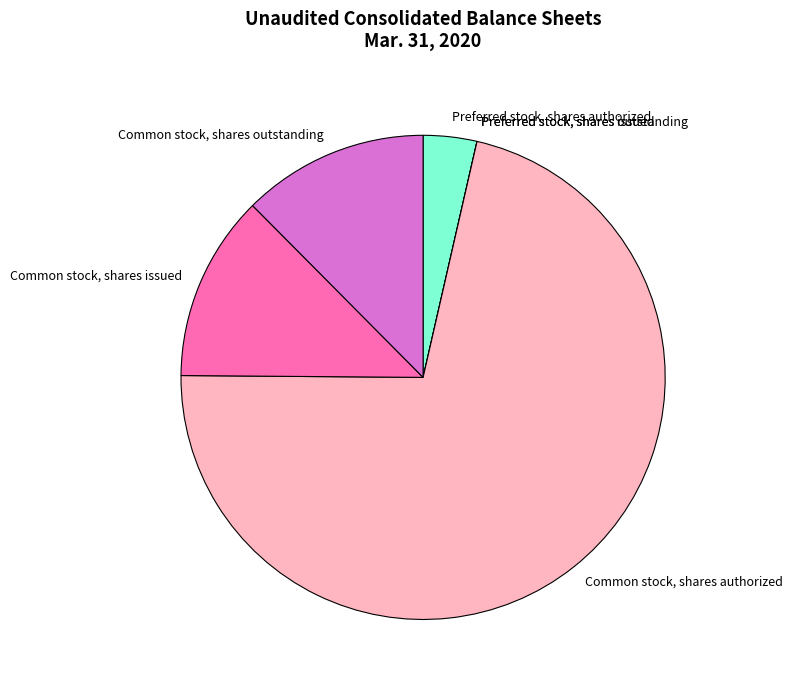

The Common stock, shares authorized slice represents 72% of the pie. True or false?

True